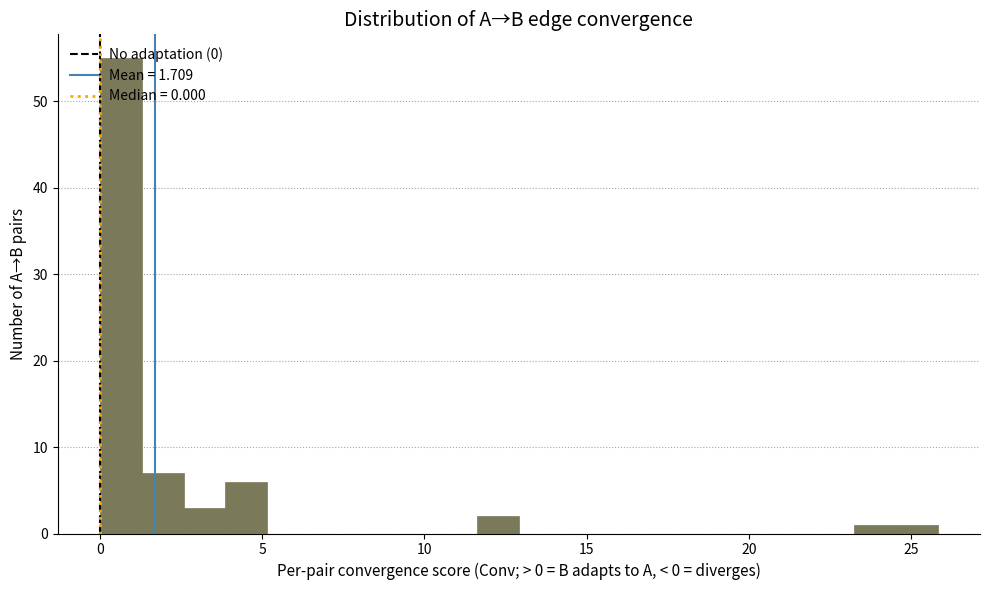

Read against the x-axis, roughly where is the centre of the tallest bar?

0.5